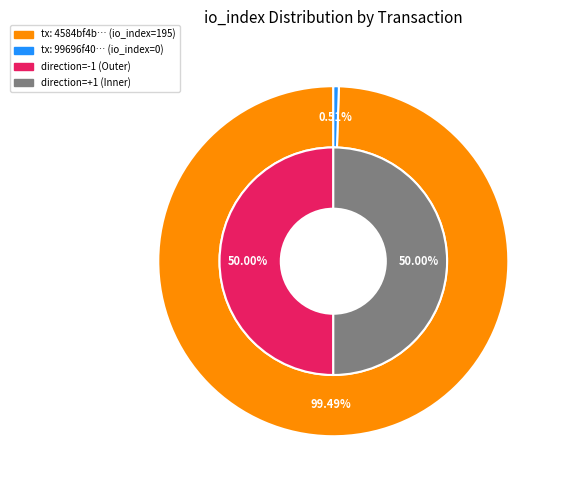

How many segments does this pie chart have?

2